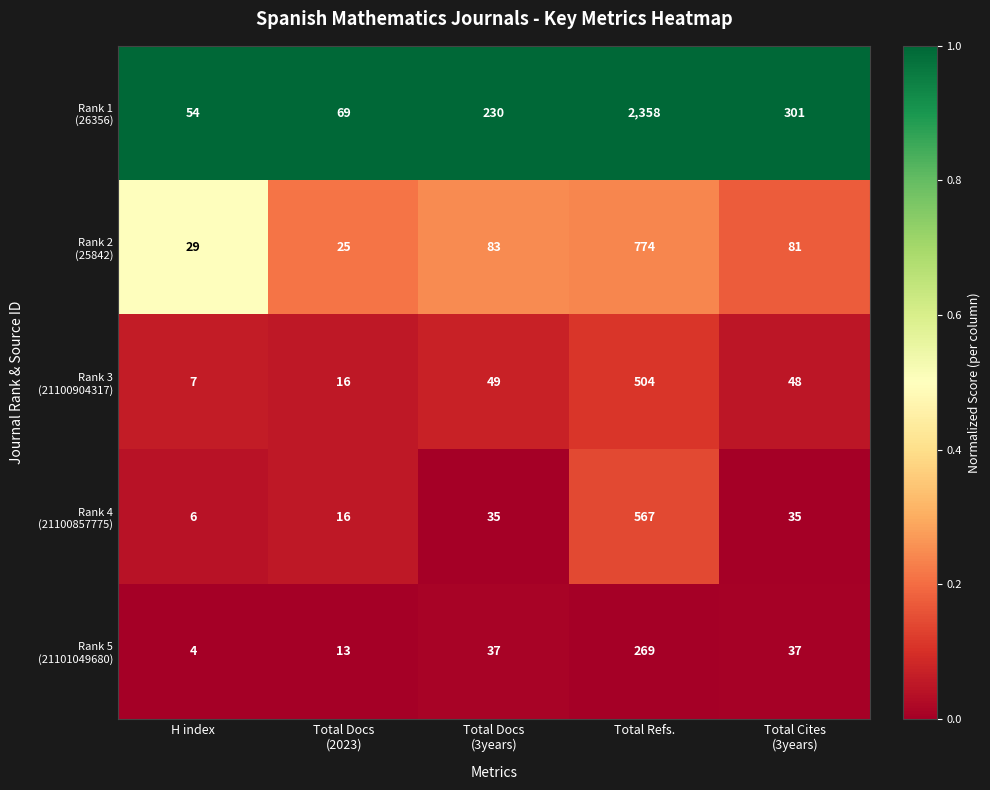

What is the difference between the highest and lowest values at H index?

50